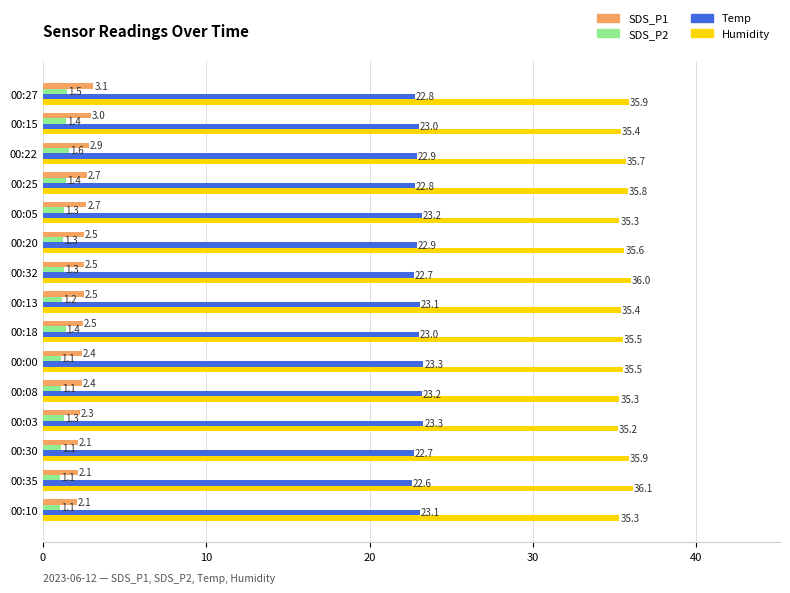

List the series in order of their peak value, highest first.

Humidity, Temp, SDS_P1, SDS_P2